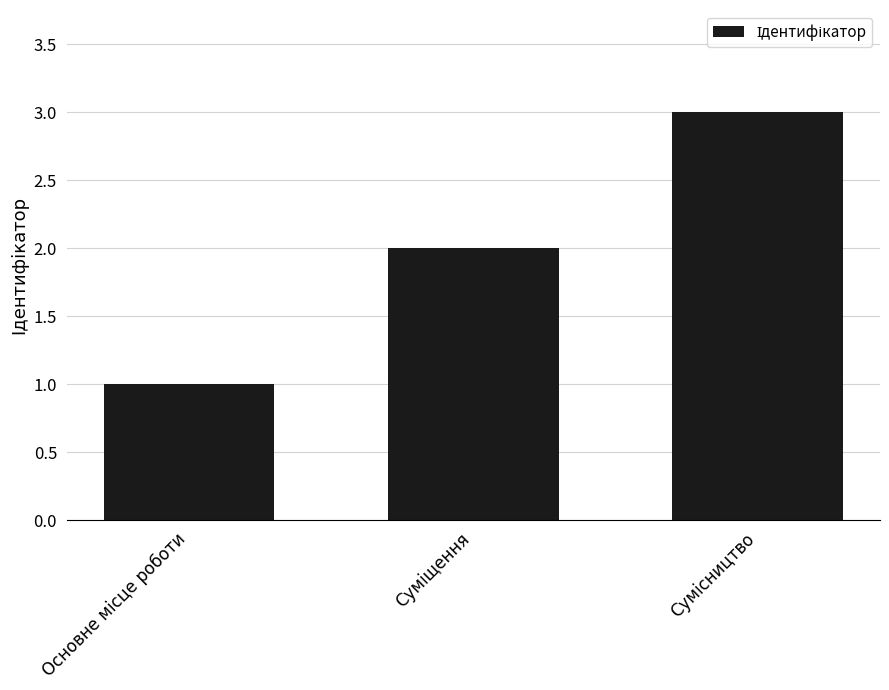

What is the maximum value shown in the chart?

3